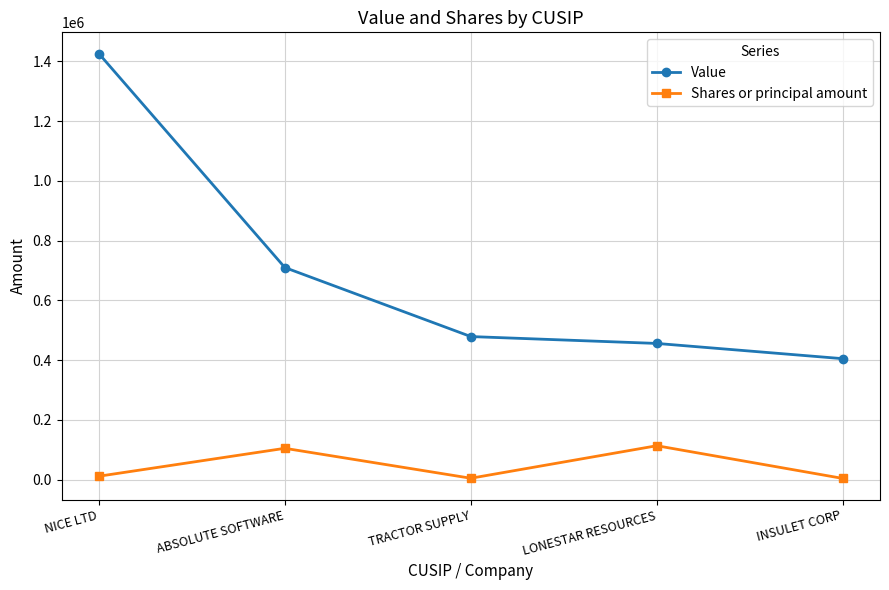

What is the greatest value displayed?

1426000